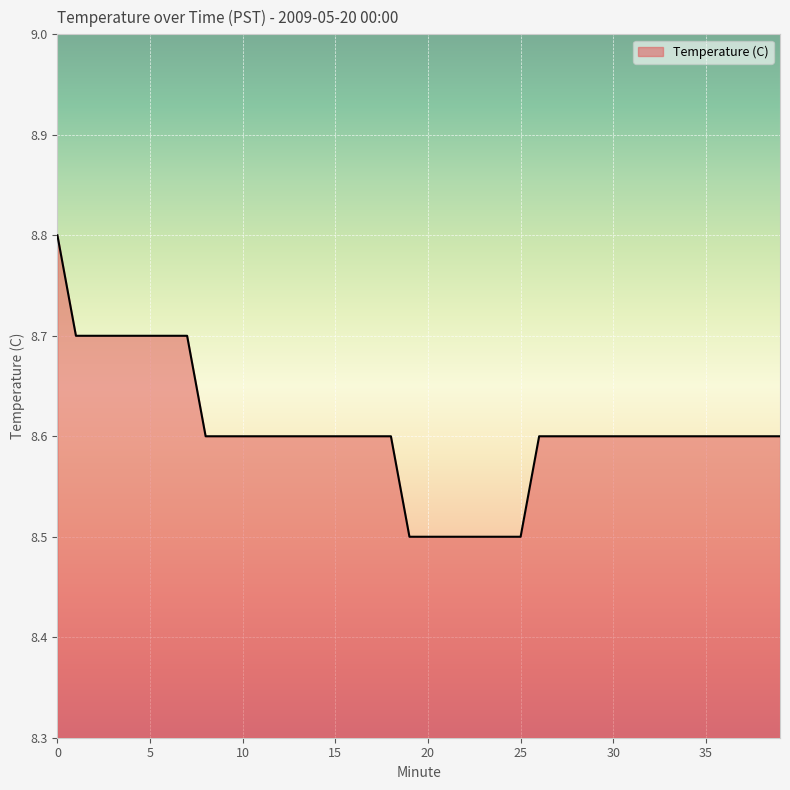

What is the difference between the maximum and minimum values?

0.3